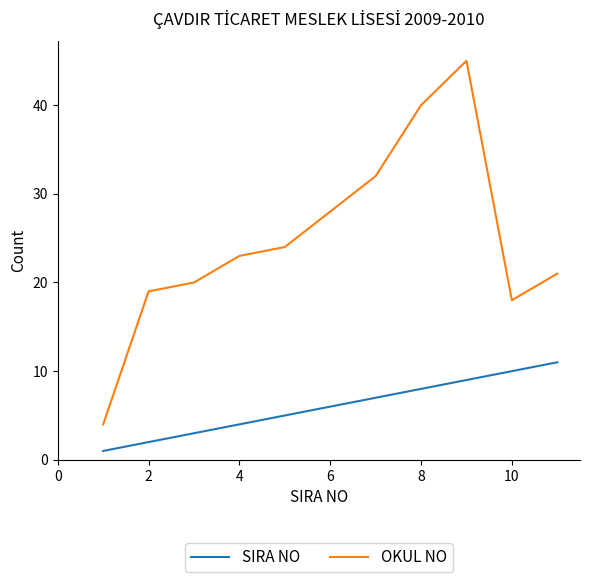

Is this an area chart (filled region under the line)?

No